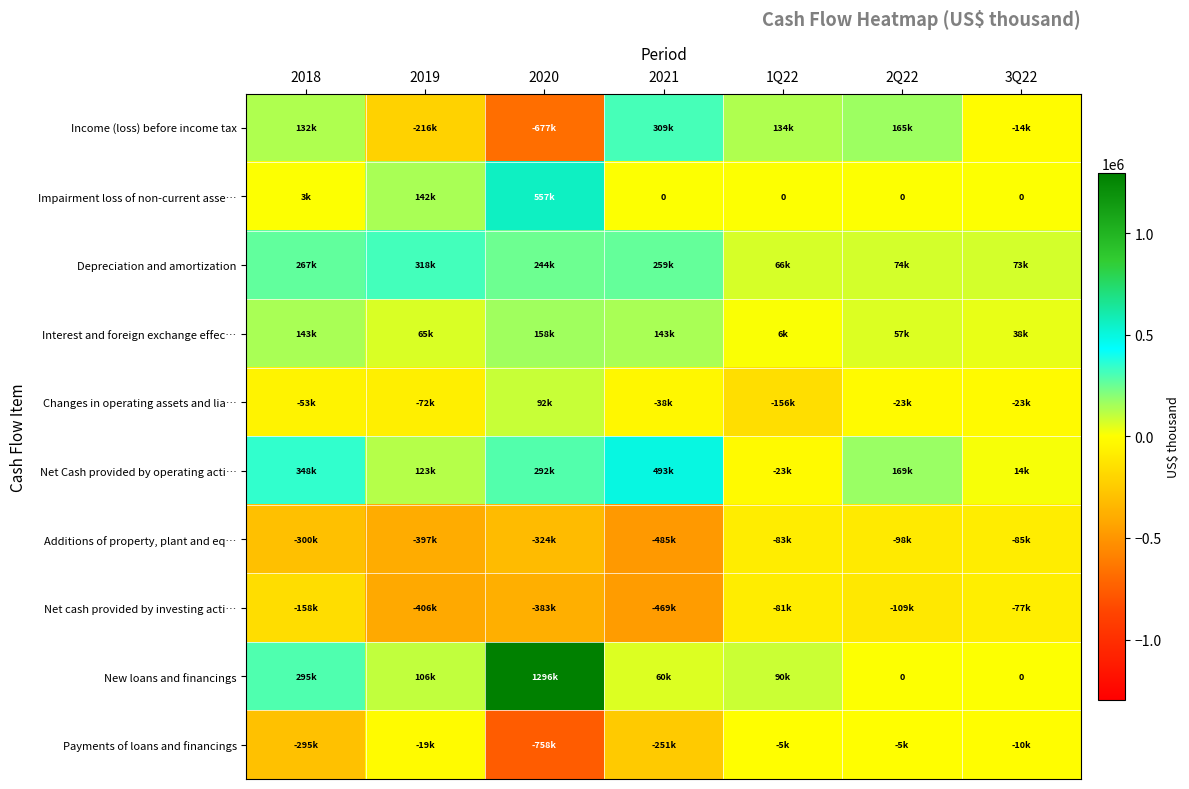

Between 2018 and 2019, which is larger?

2018